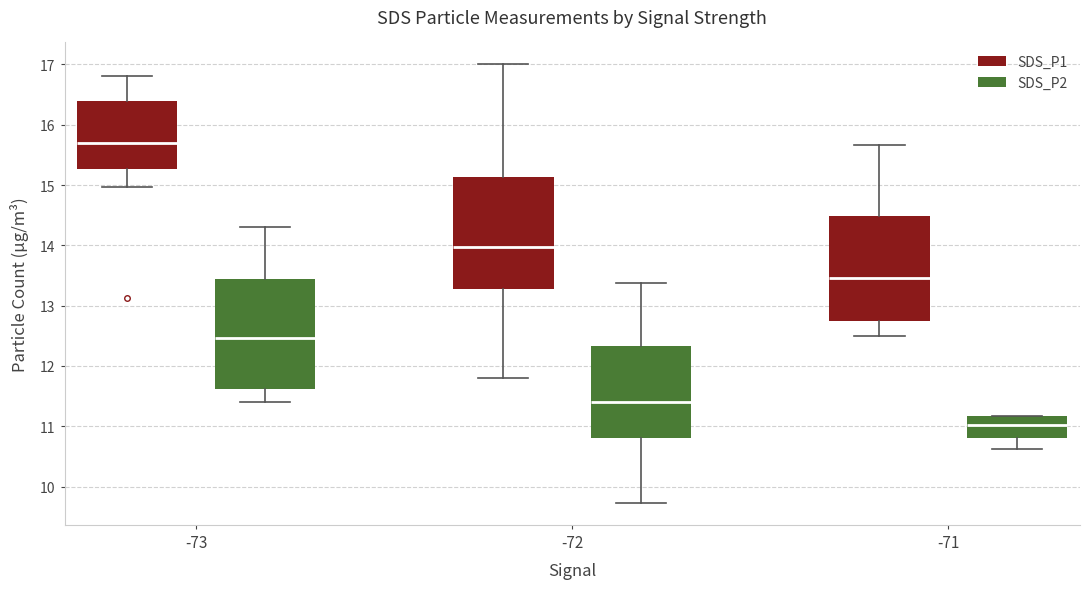

Reading left to right, transcribe this box plot: for each box, give where its median line is, the range the box spans, and where its two whiskers end, as read against the y-axis. The values are not printed on the chart, so give them approximately, as read against the axis.

-73 (SDS_P1): median 15.7, box 15.3 to 16.4, whiskers 15.0 to 16.8
-73 (SDS_P2): median 12.5, box 11.6 to 13.5, whiskers 11.4 to 14.3
-72 (SDS_P1): median 14.0, box 13.3 to 15.1, whiskers 11.8 to 17.0
-72 (SDS_P2): median 11.4, box 10.8 to 12.3, whiskers 9.7 to 13.4
-71 (SDS_P1): median 13.5, box 12.7 to 14.5, whiskers 12.5 to 15.7
-71 (SDS_P2): median 11.0, box 10.8 to 11.2, whiskers 10.6 to 11.2